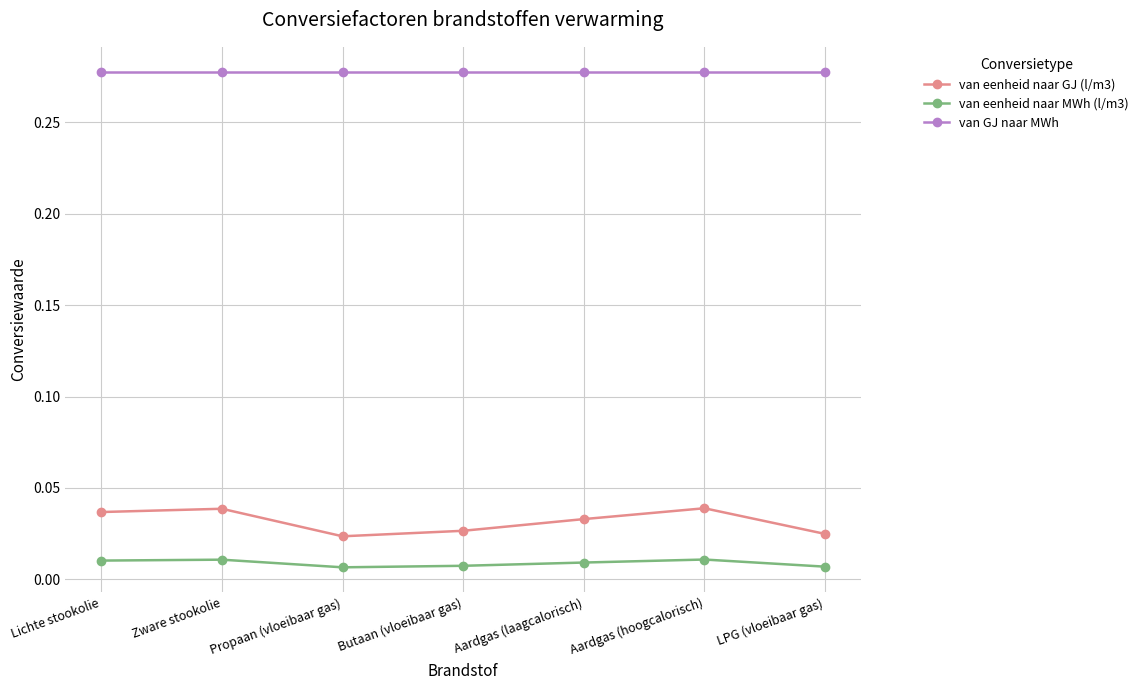

In van eenheid naar GJ (l/m3), how many points are lower than both neighbors (excluding endpoints)?

1